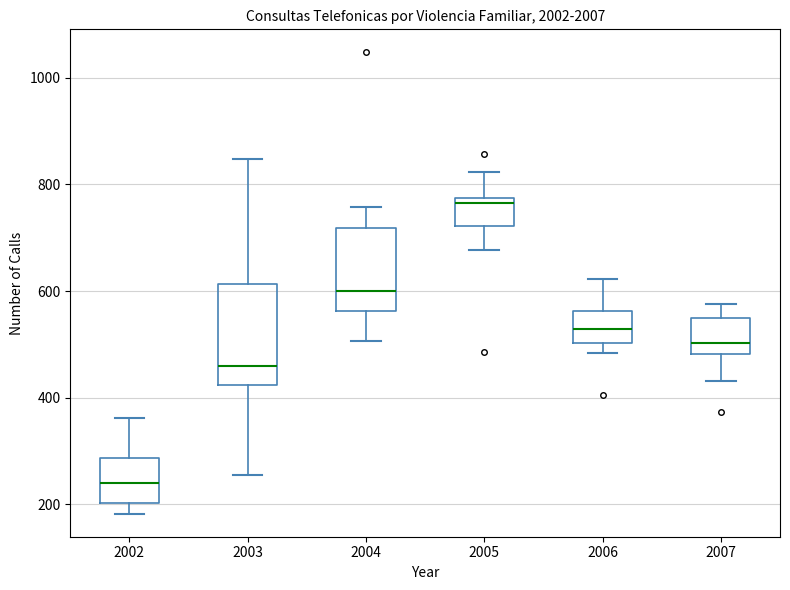

Where does the lower whisker of the box at x = 2007 end on the y-axis? The values are not printed on the chart, so give them approximately, as read against the axis.

440